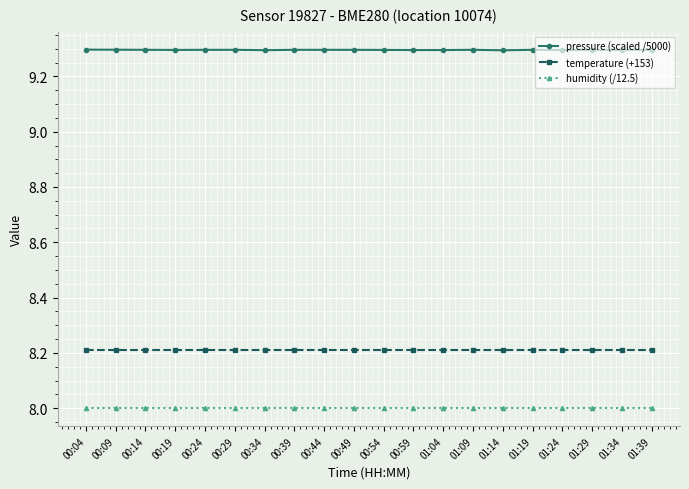

Which series has the widest spread of values?

pressure (scaled /5000)